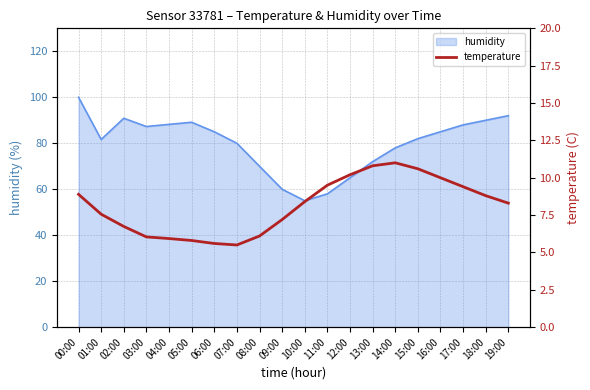

At which label does humidity reach its minimum?

10:00